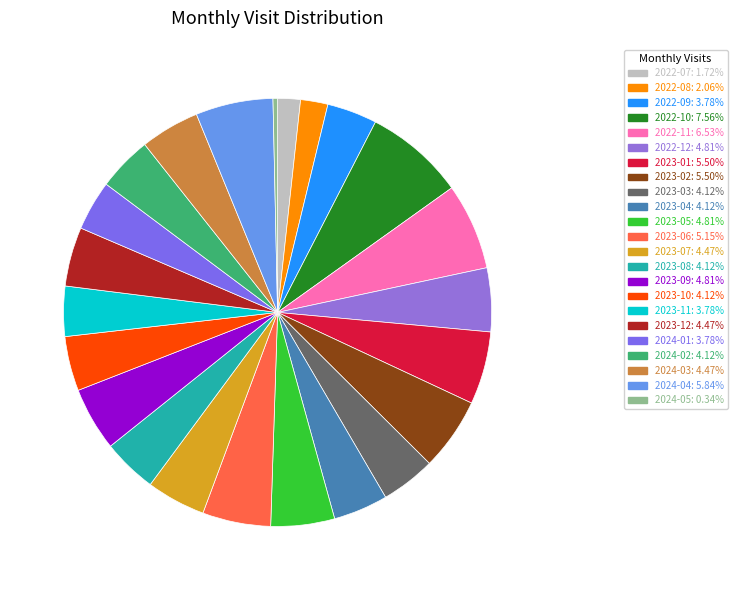

To the nearest percent, what is the average slice percentage?

4%